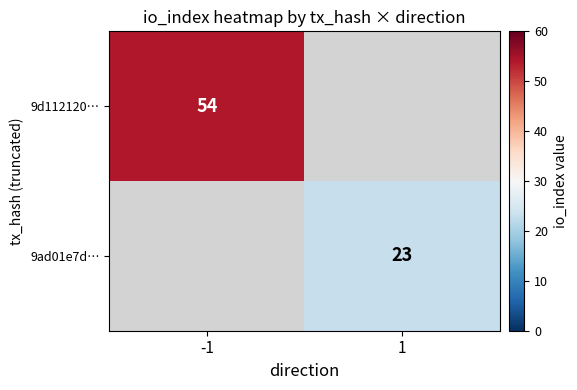

Is the value of 9d112120… at -1 greater than the value of 9ad01e7d… at 1?

Yes